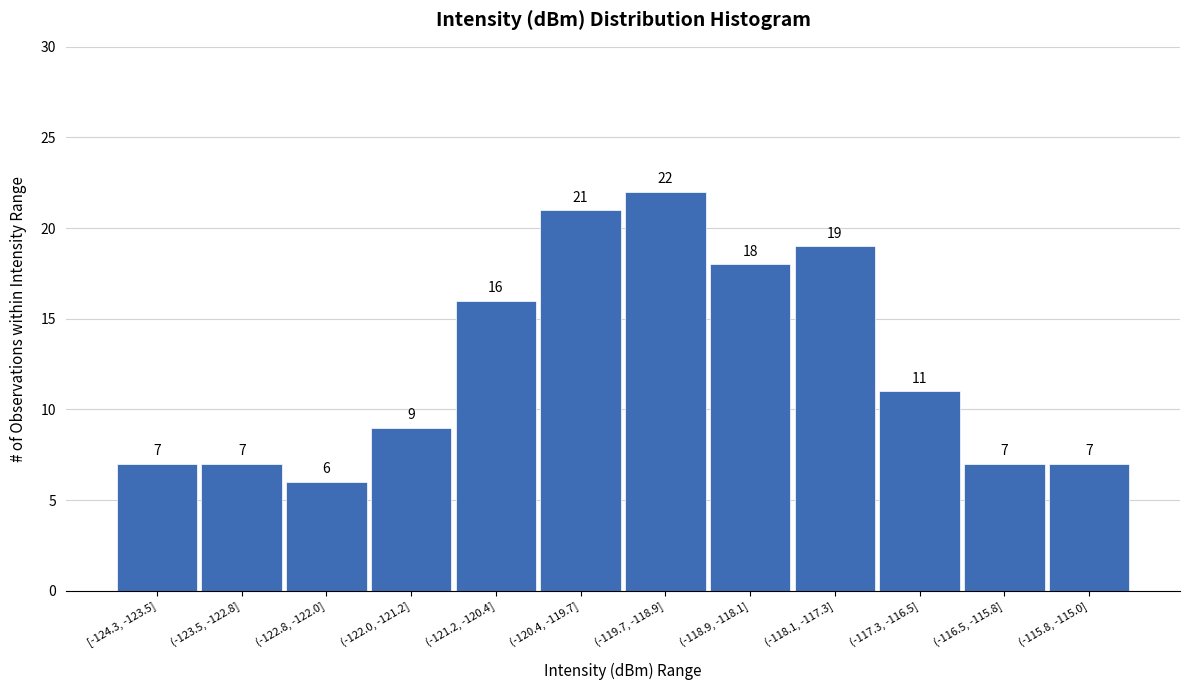

Reading left to right, what are all the values shown in this chart?

7	7	6	9	16	21	22	18	19	11	7	7